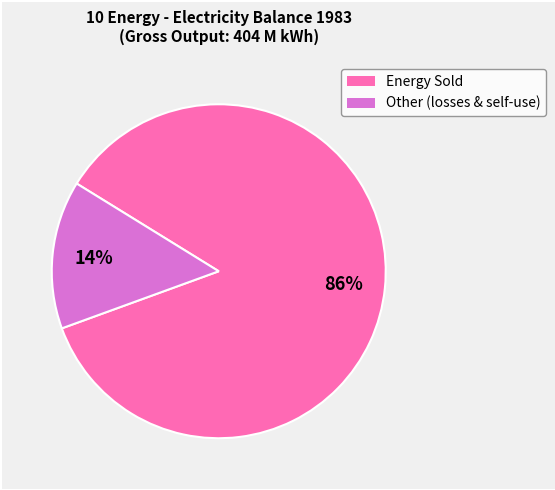

Does any single category account for the majority?

Yes